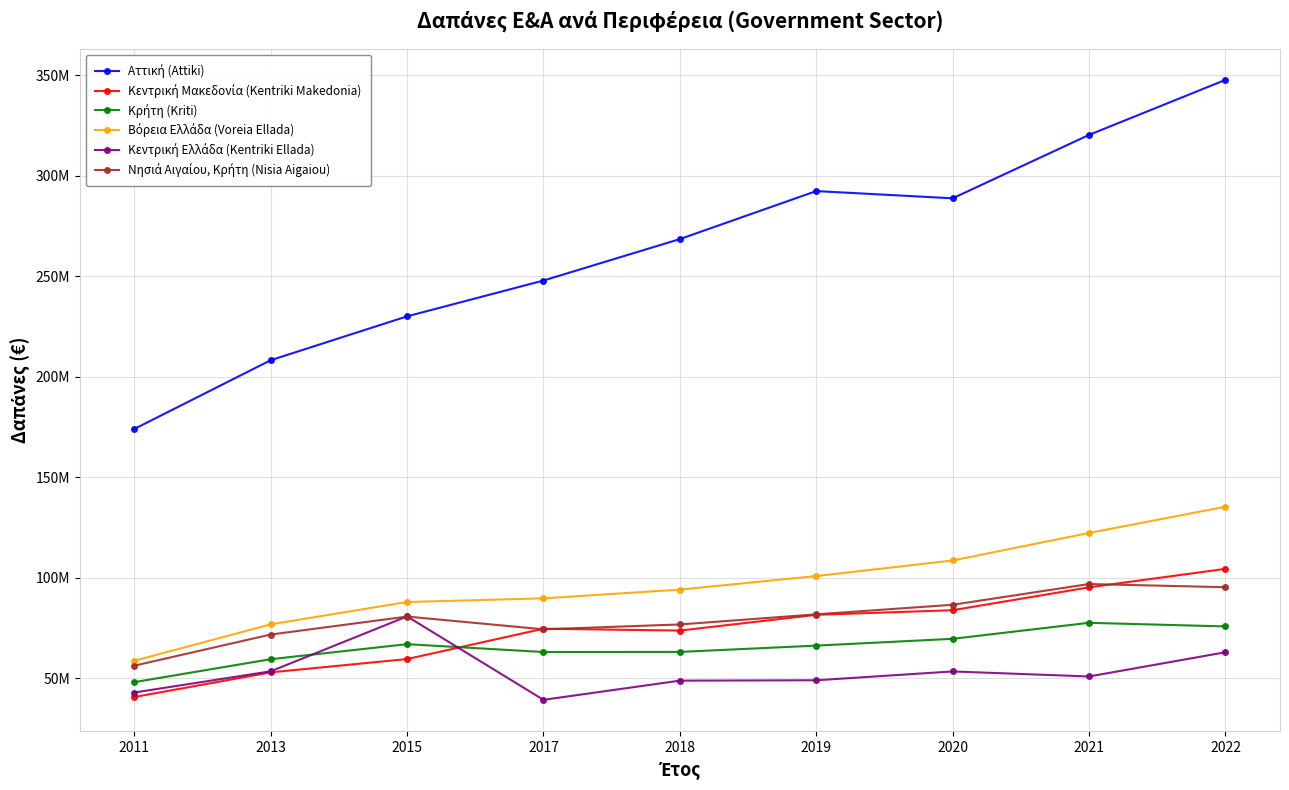

What is the difference between the maximum and minimum values in the Aττική (Attiki) series?

173753506